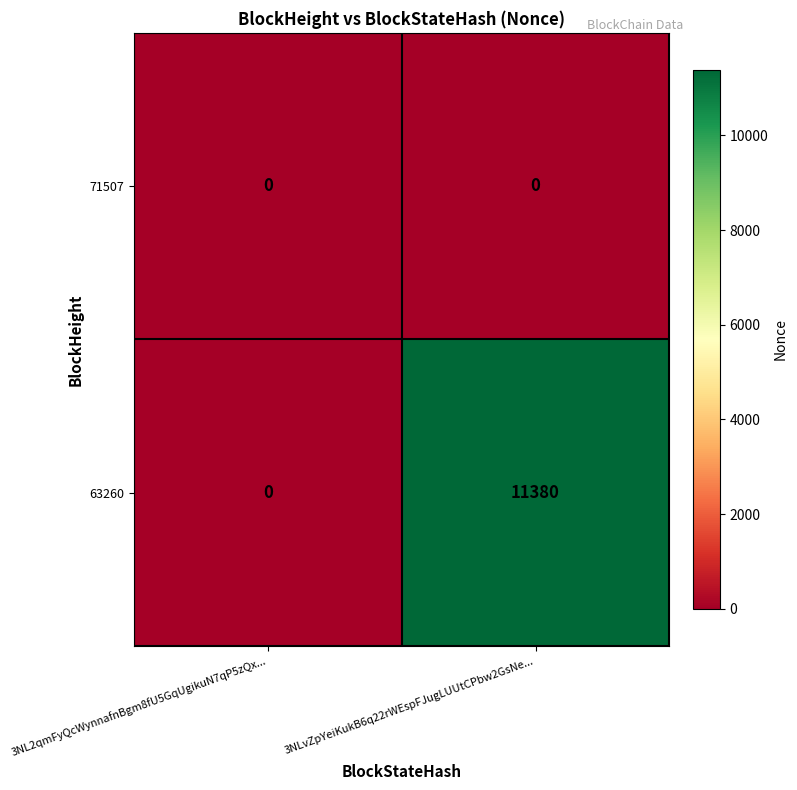

The value of 71507 at 3NL2qmFyQcWynnafnBgm8fU5GqUgikuN7qP5zQx... is 0. True or false?

True